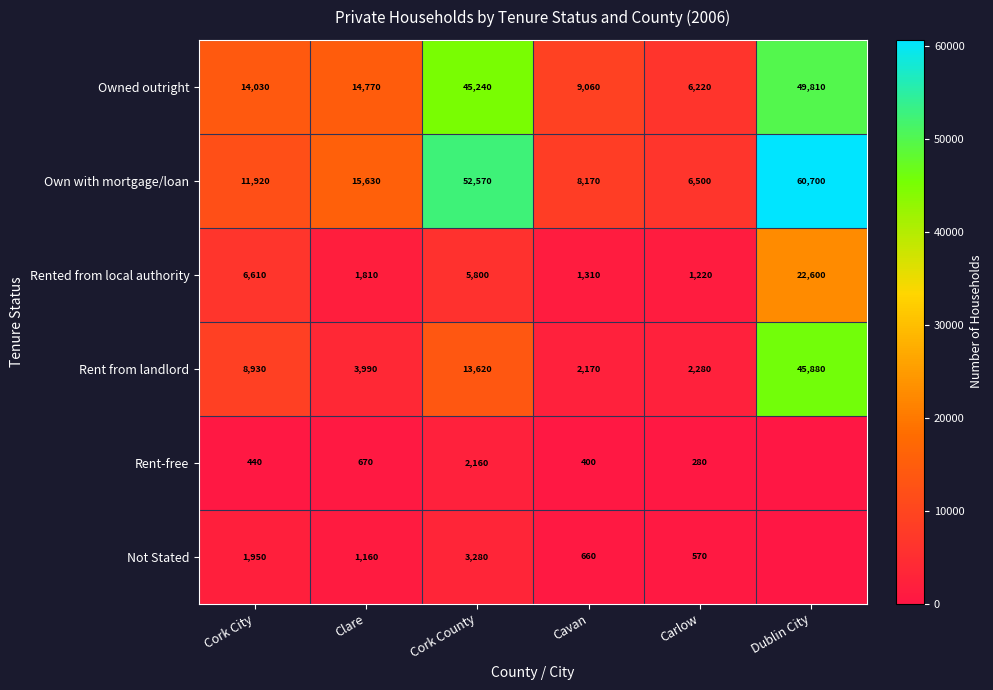

At Cavan, list the series in order from largest to smallest.

Owned outright, Own with mortgage/loan, Rent from landlord, Rented from local authority, Not Stated, Rent-free